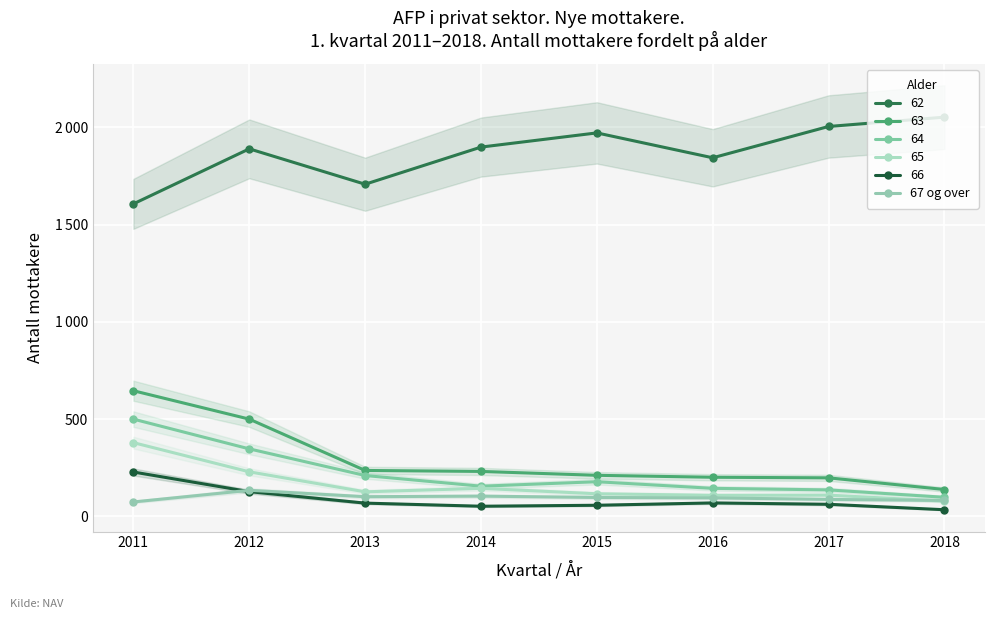

Which label corresponds to the smallest value in the chart?

2011